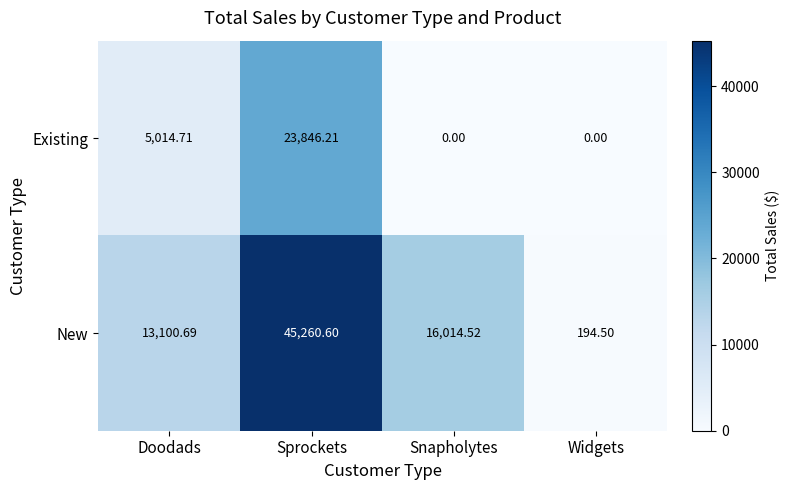

At which label does Existing reach its peak?

Sprockets